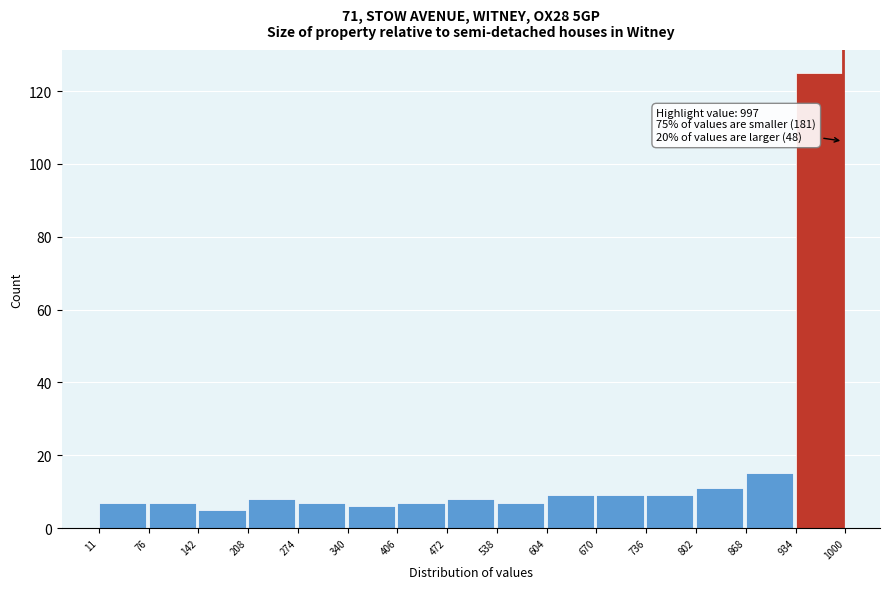

Which range on the x-axis has the tallest bar?

934 to 1000